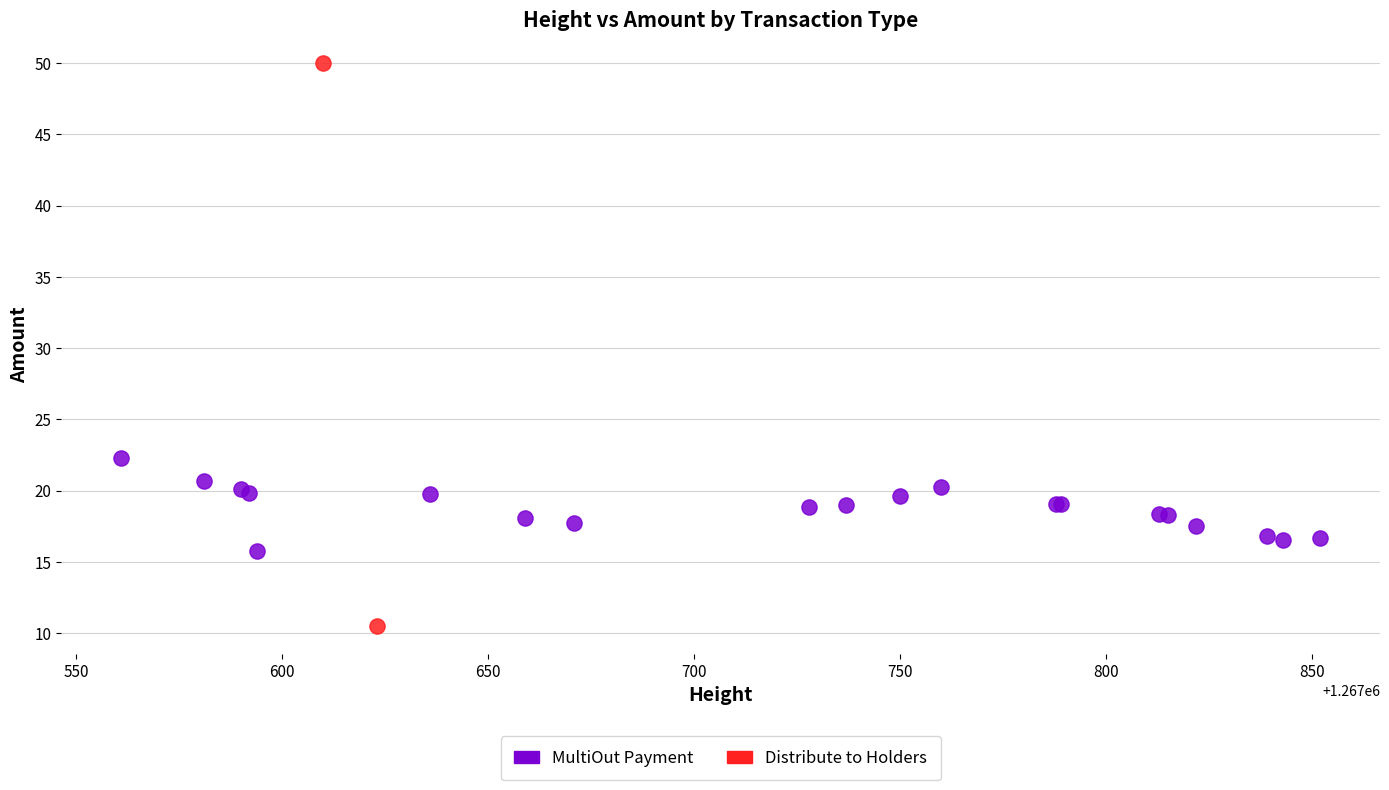

What are all the series names shown in the legend?

MultiOut Payment, Distribute to Holders